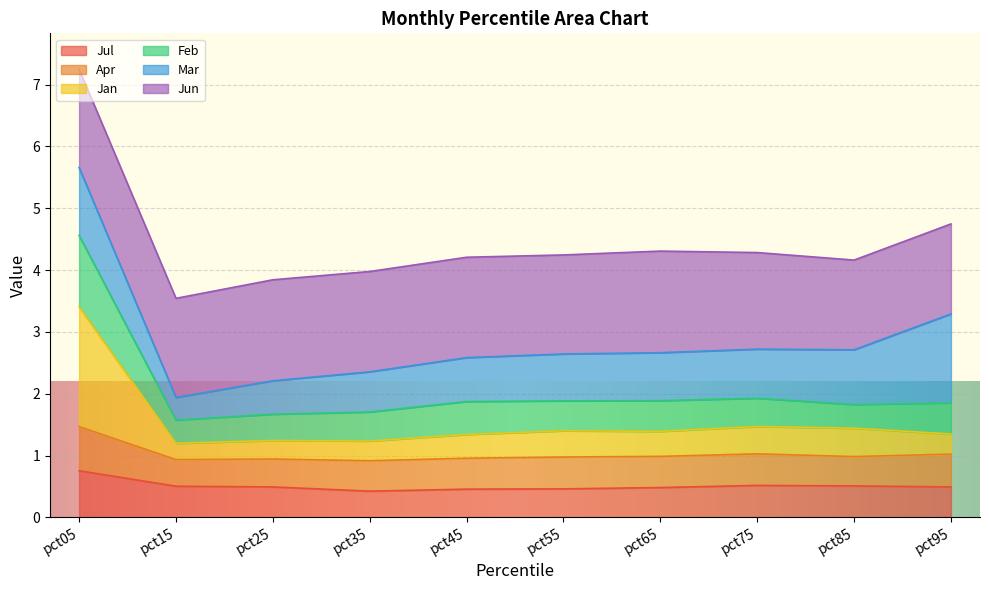

What is the minimum value for Jul?

0.4